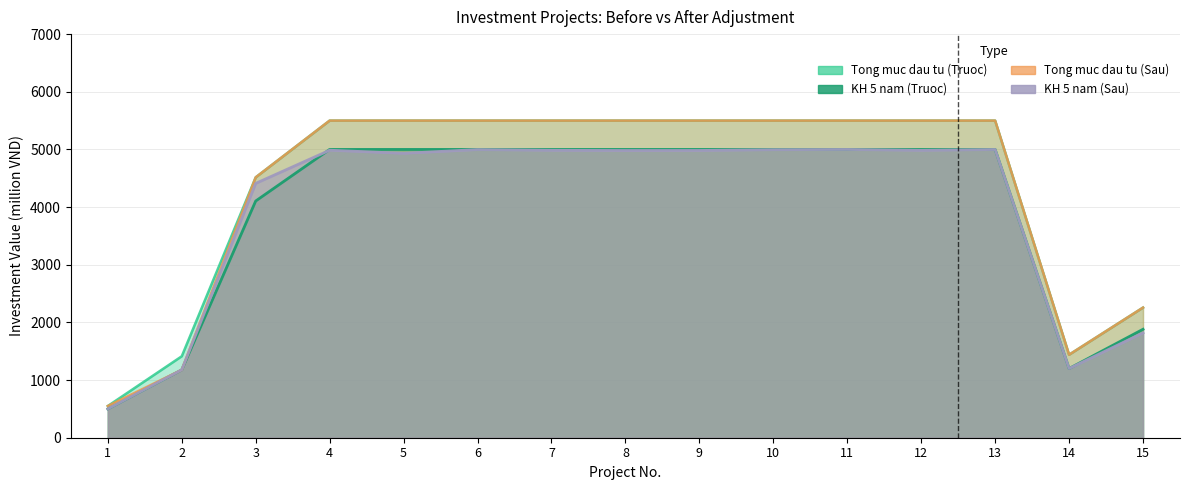

Where is Tong muc dau tu (Sau) nearest to the value 3025?

15